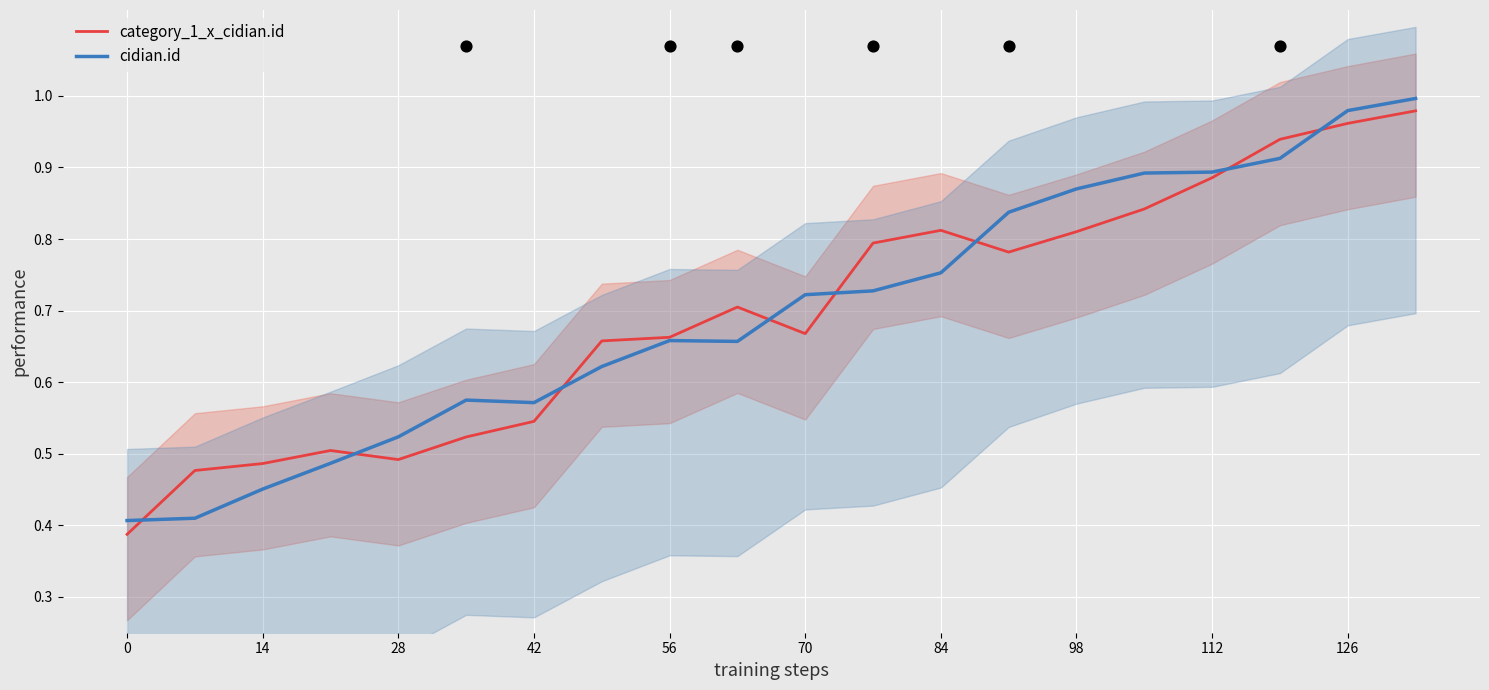

At how many categories does at least one series exceed 0?

20